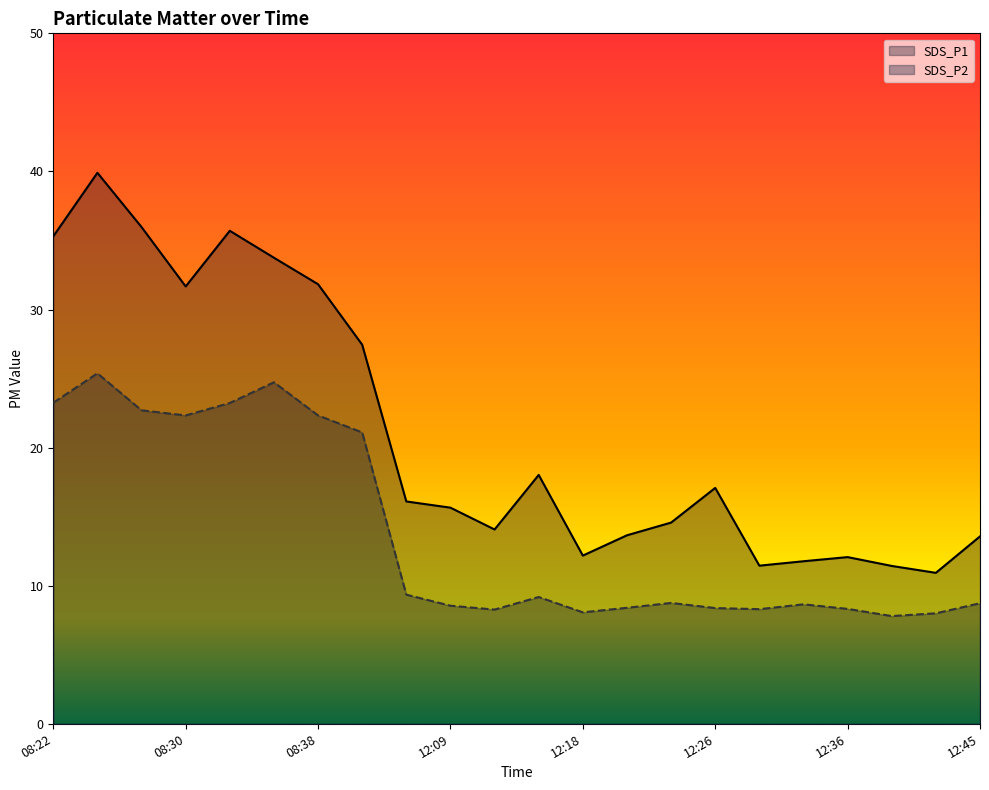

How many distinct data groups are displayed?

2